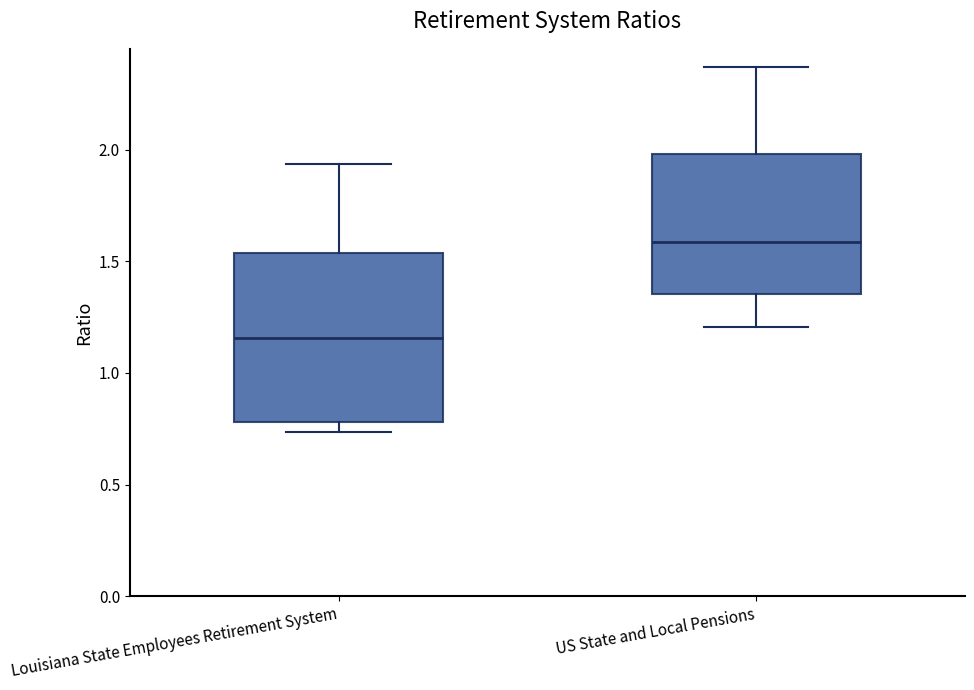

Which box's median line is the lowest?

Louisiana State Employees Retirement System